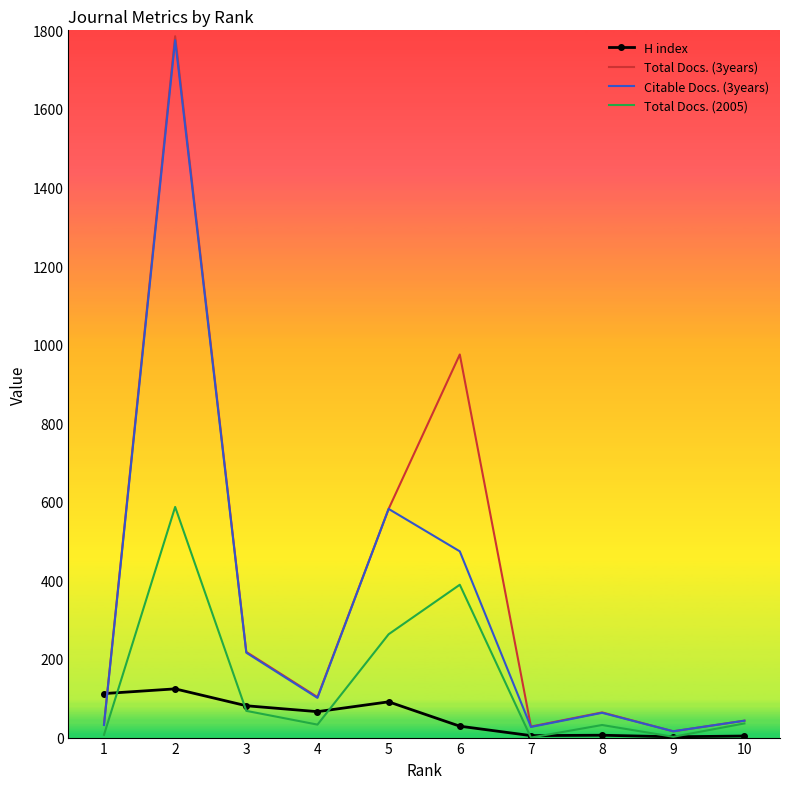

At which label is Total Docs. (3years) closest to 900?

6